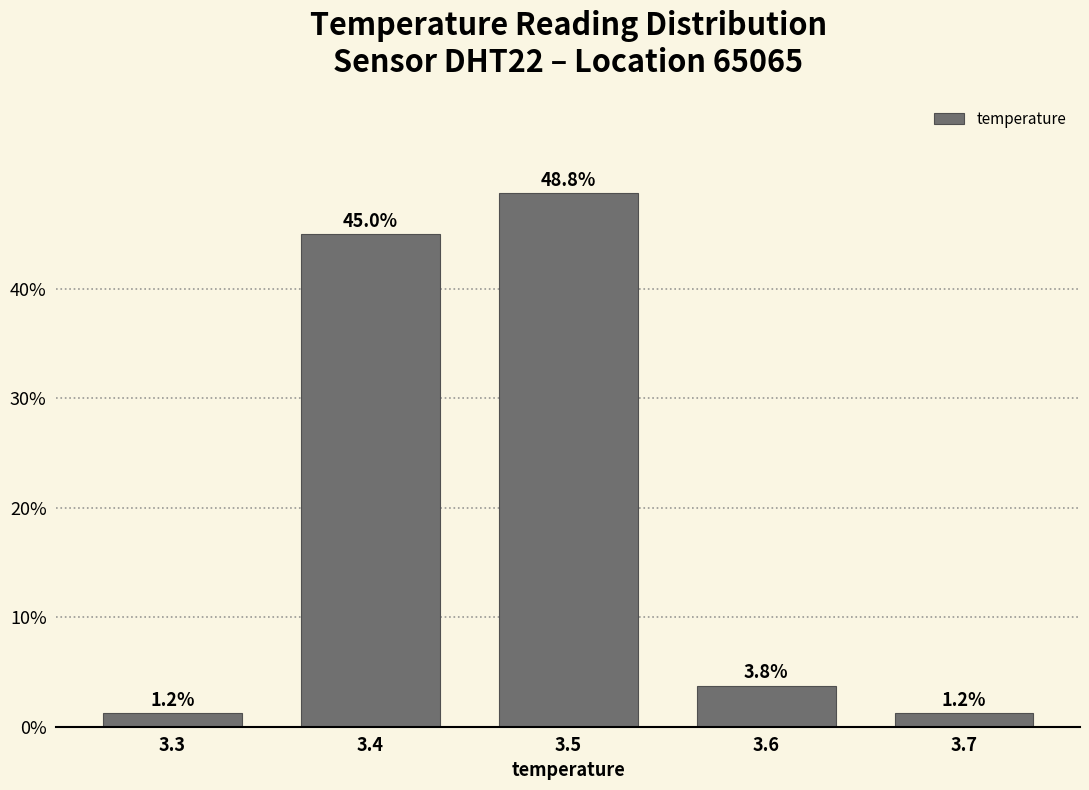

What is the maximum value shown in the chart?

48.8